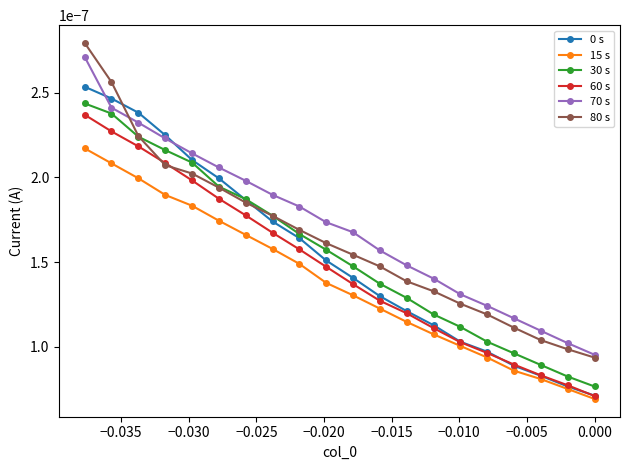

How many times do 80 s and 30 s cross each other?

2